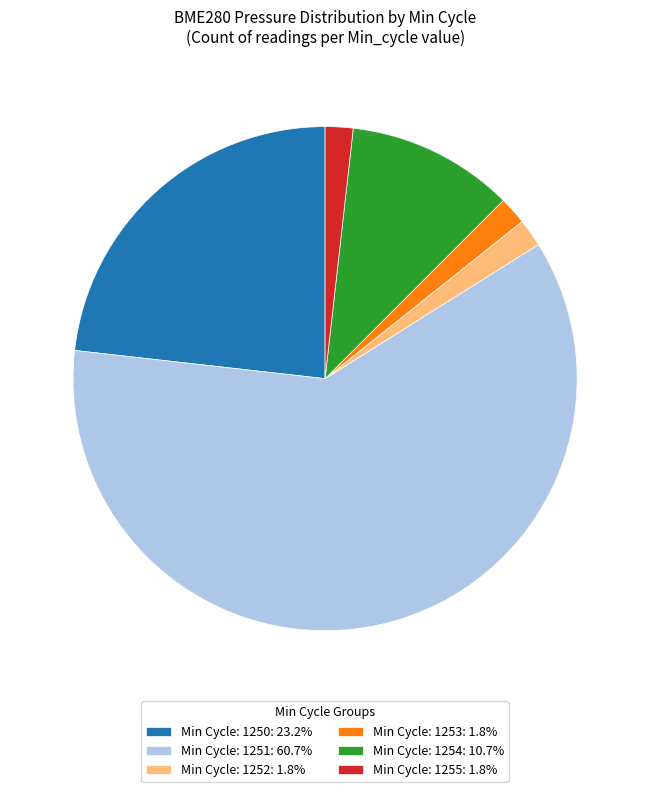

Combined, do Min Cycle: 1253: 1.8% and Min Cycle: 1254: 10.7% account for over 50%?

No